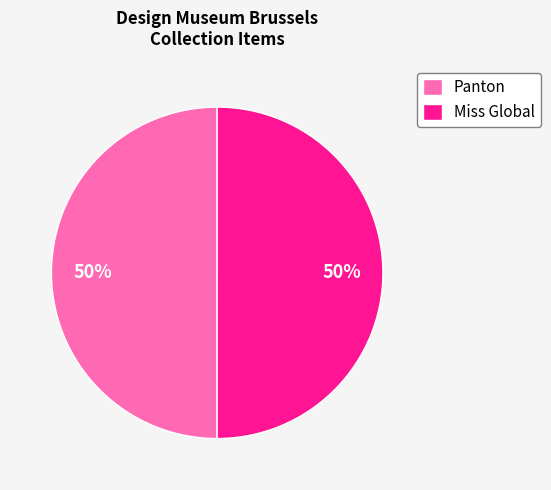

Approximately how many times larger is the value at Miss Global compared to Panton?

1.0